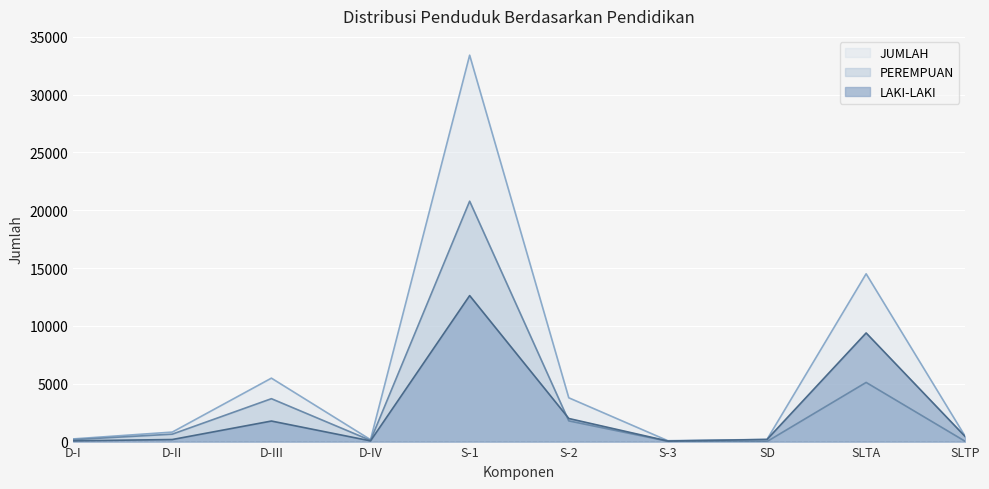

What is the label of the 7th point from the right?

D-IV